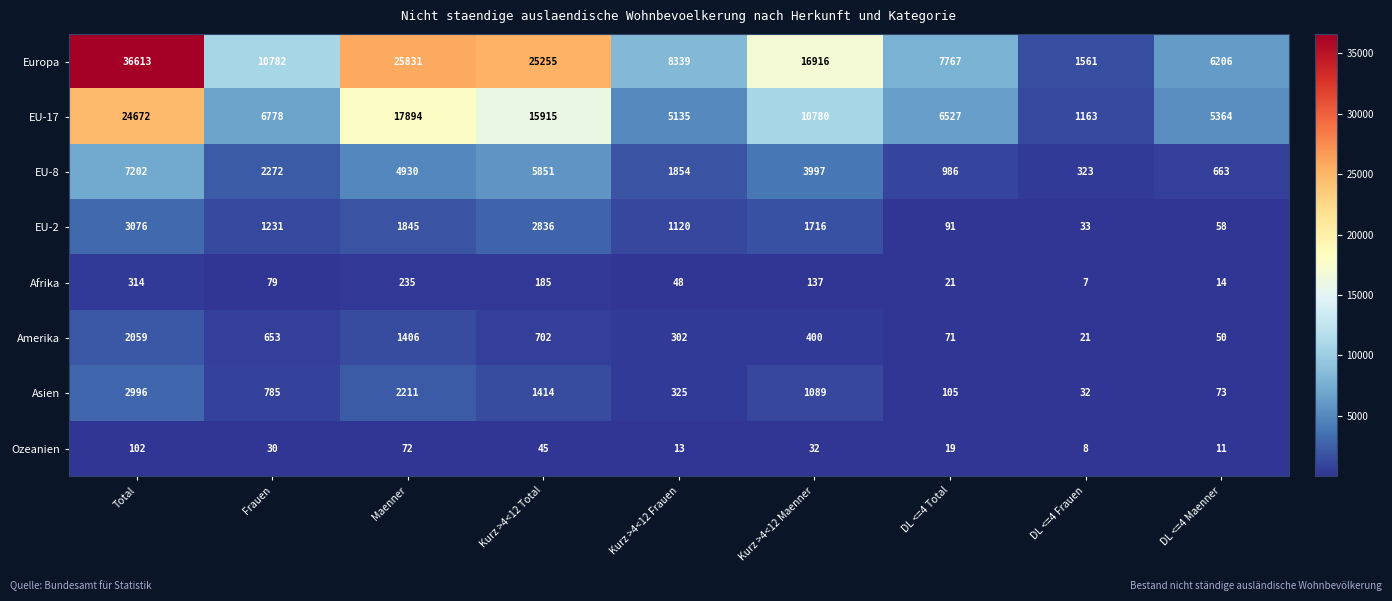

What is the sum of all Ozeanien values?

332